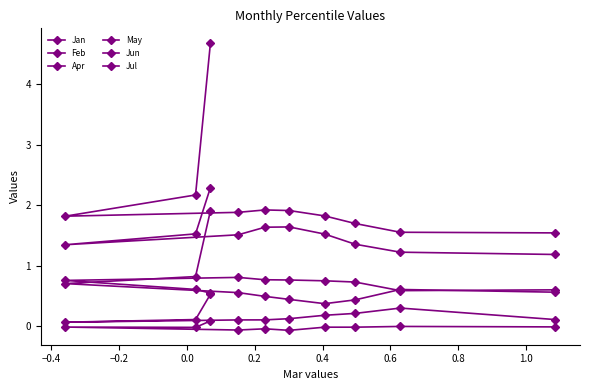

How many lines are shown in the chart?

6